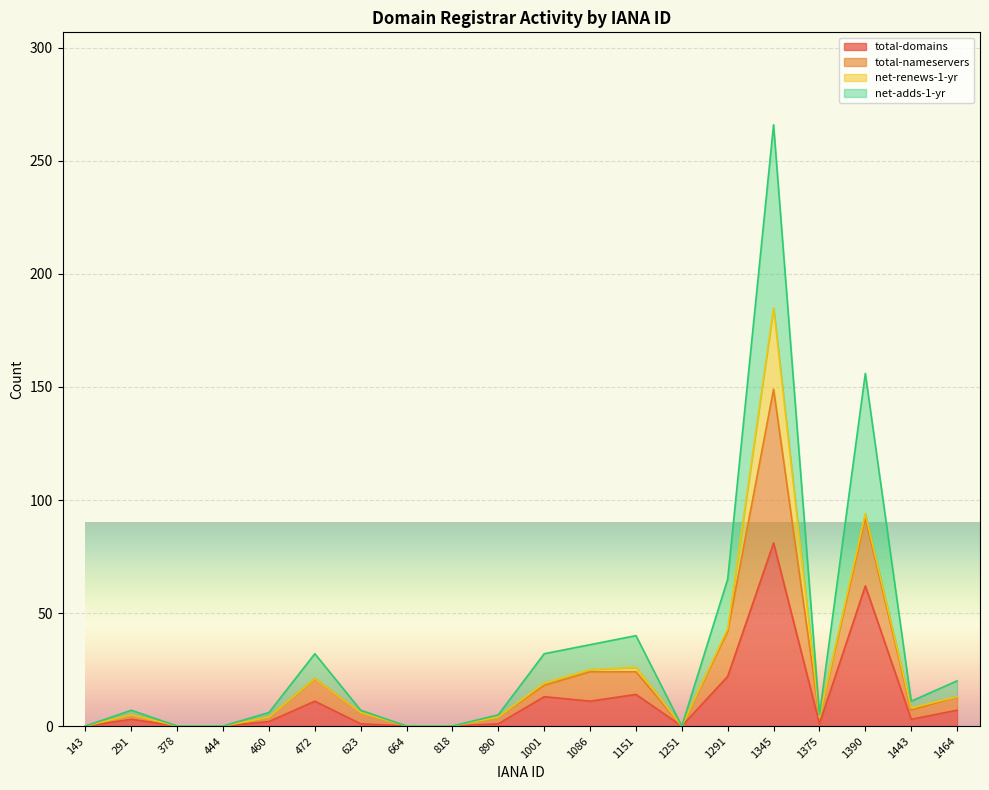

Is it true that total-domains equals 11 at 1086?

True